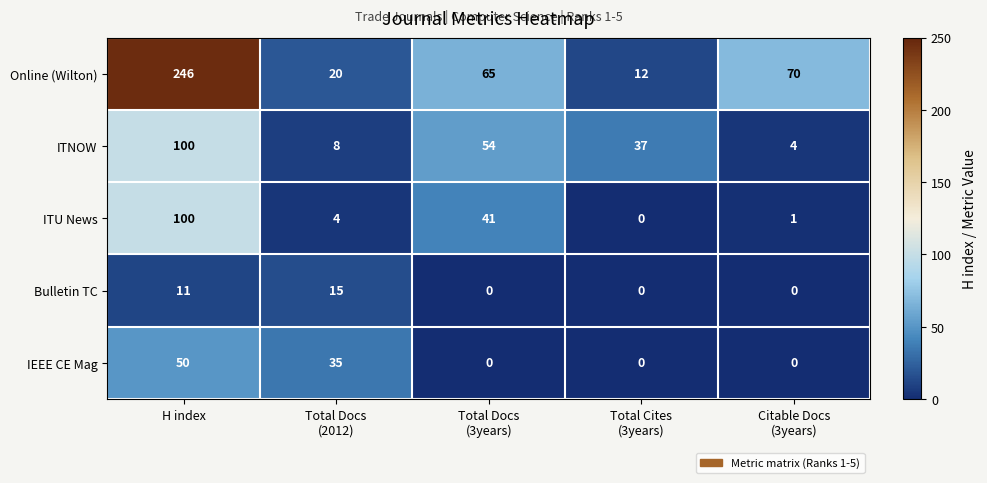

Reading left to right, transcribe all the data shown in this chart.

Online (Wilton): 246	20	65	12	70
ITNOW: 100	8	54	37	4
ITU News: 100	4	41	0	1
Bulletin TC: 11	15	0	0	0
IEEE CE Mag: 50	35	0	0	0